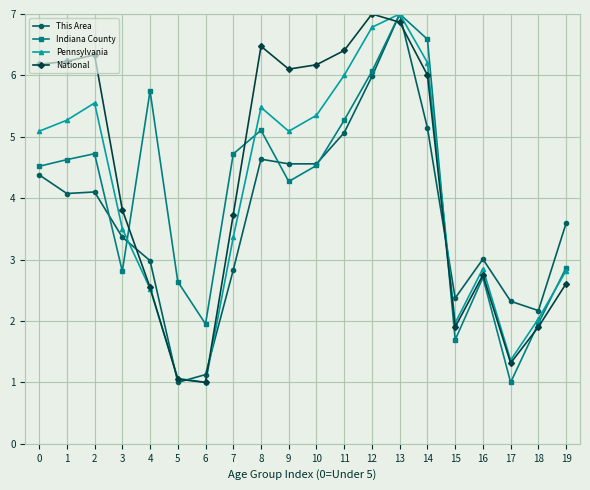

At which category does Pennsylvania reach its first local valley?

6